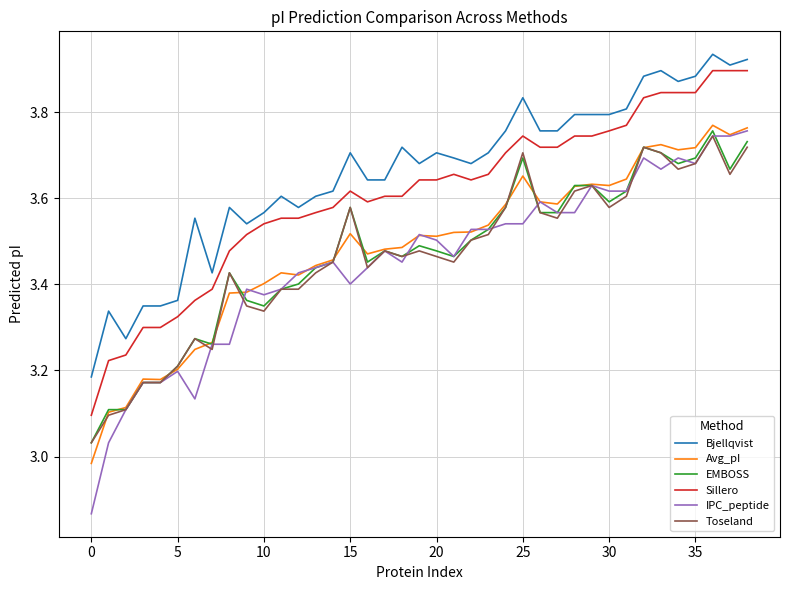

Which series has the widest spread of values?

IPC_peptide